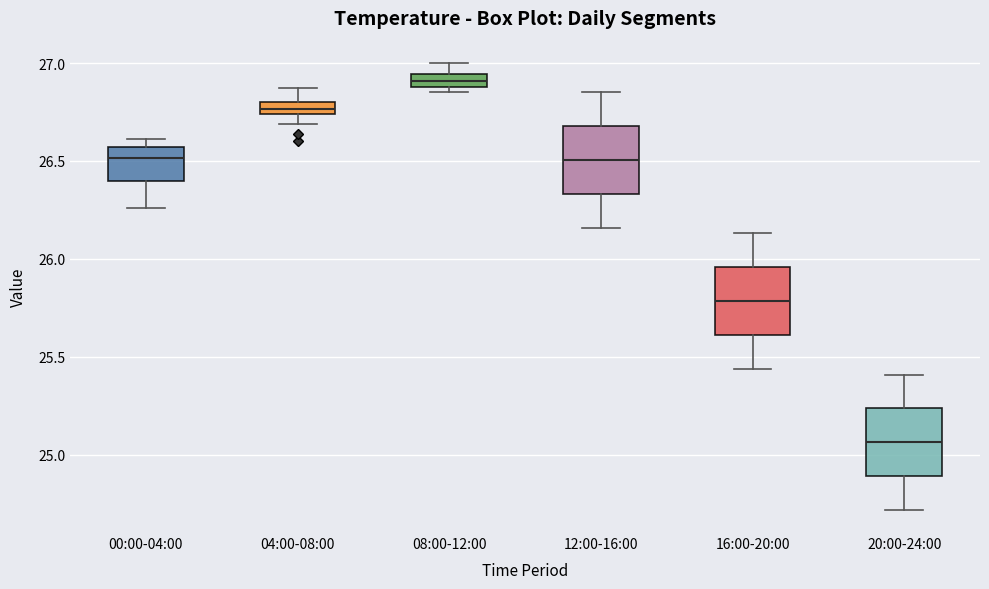

Where is the upper edge of the box for 12:00-16:00 on the y-axis? The values are not printed on the chart, so give them approximately, as read against the axis.

26.70